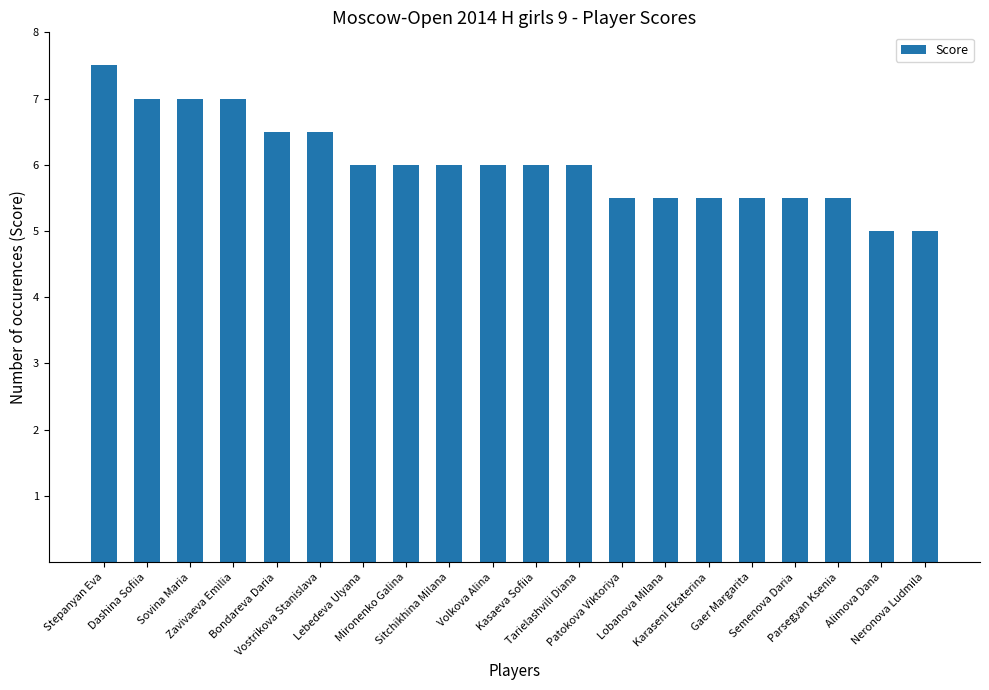

Reading right to left, what are all the values shown in this chart?

5.0	5.0	5.5	5.5	5.5	5.5	5.5	5.5	6.0	6.0	6.0	6.0	6.0	6.0	6.5	6.5	7.0	7.0	7.0	7.5